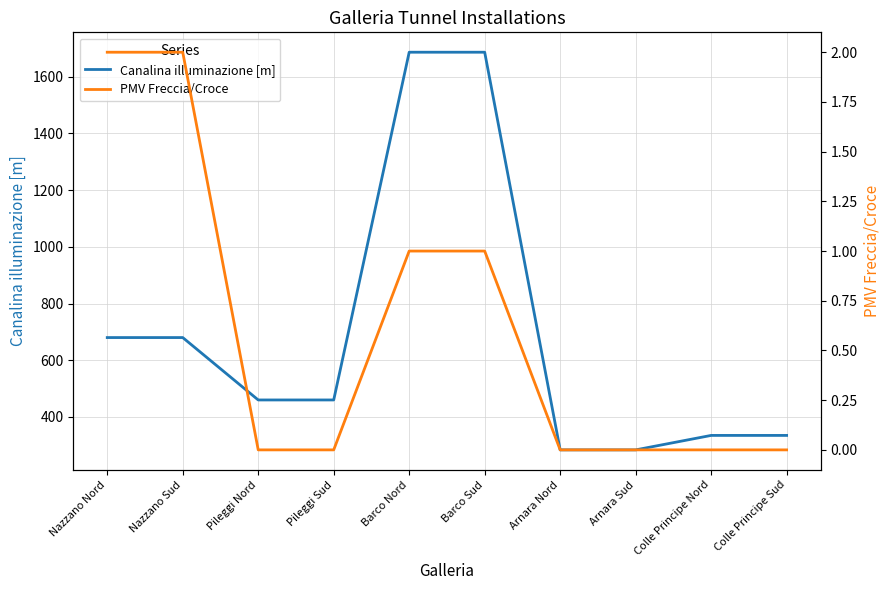

What is the average value of the PMV Freccia/Croce series?

1